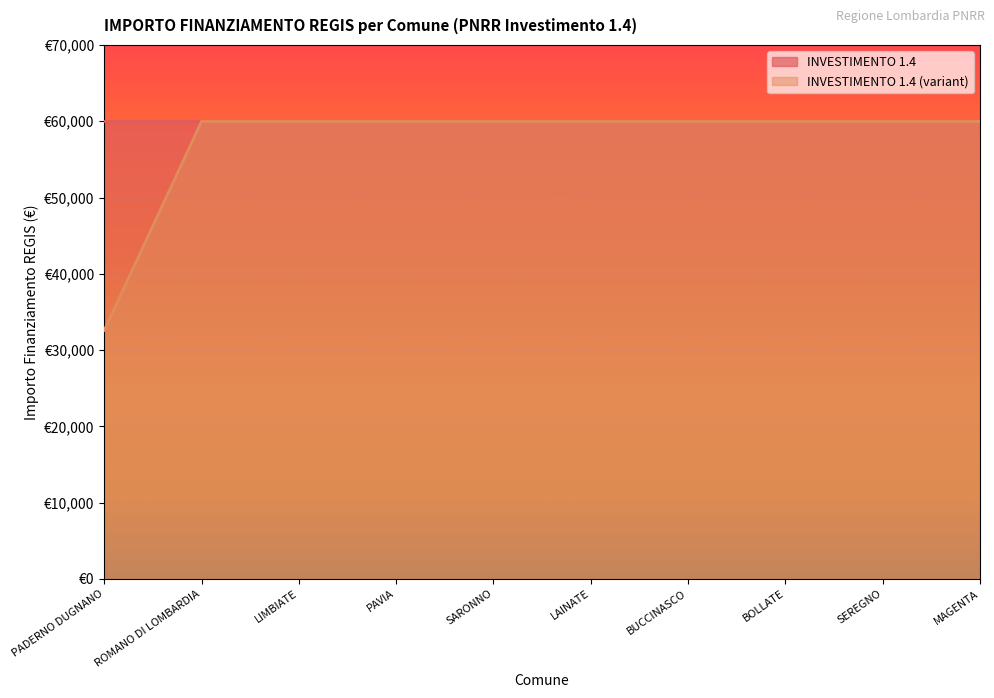

True or false: the data shows 59966 at BOLLATE.

True